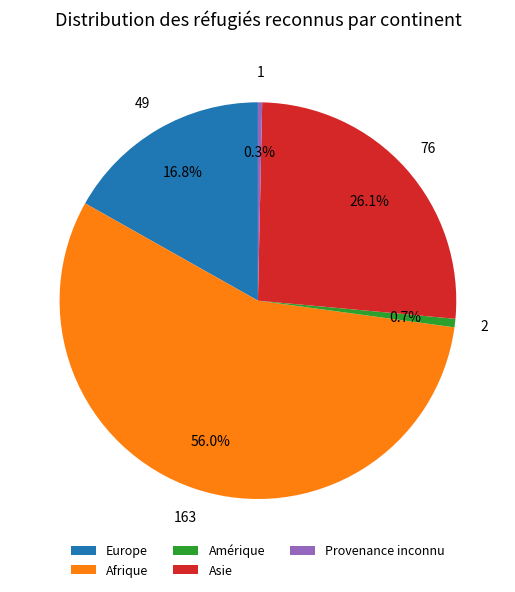

How many slices are in this pie chart?

5